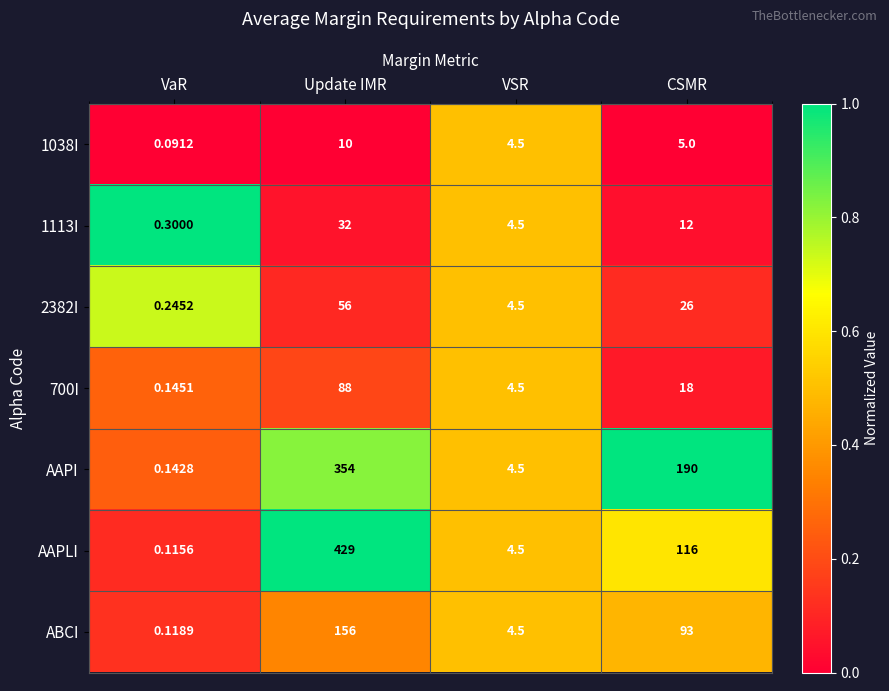

Is the value of AAPI at VaR greater than the value of AAPLI at Update IMR?

No